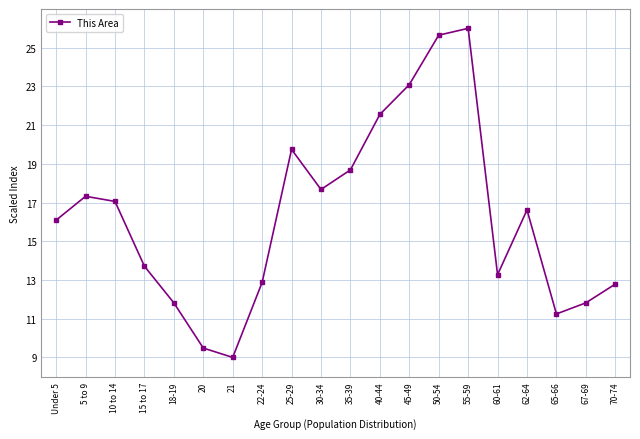

What is the difference between the second highest and second lowest values?

16.2